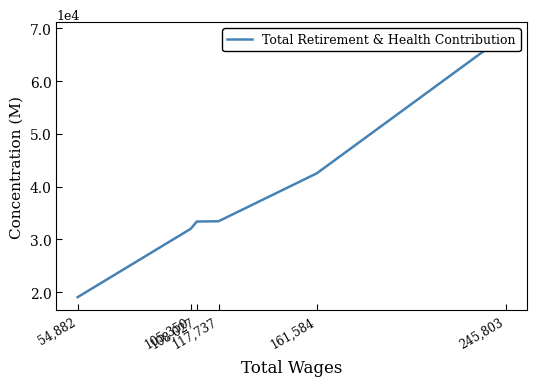

What is the difference between the maximum and minimum values?

49618